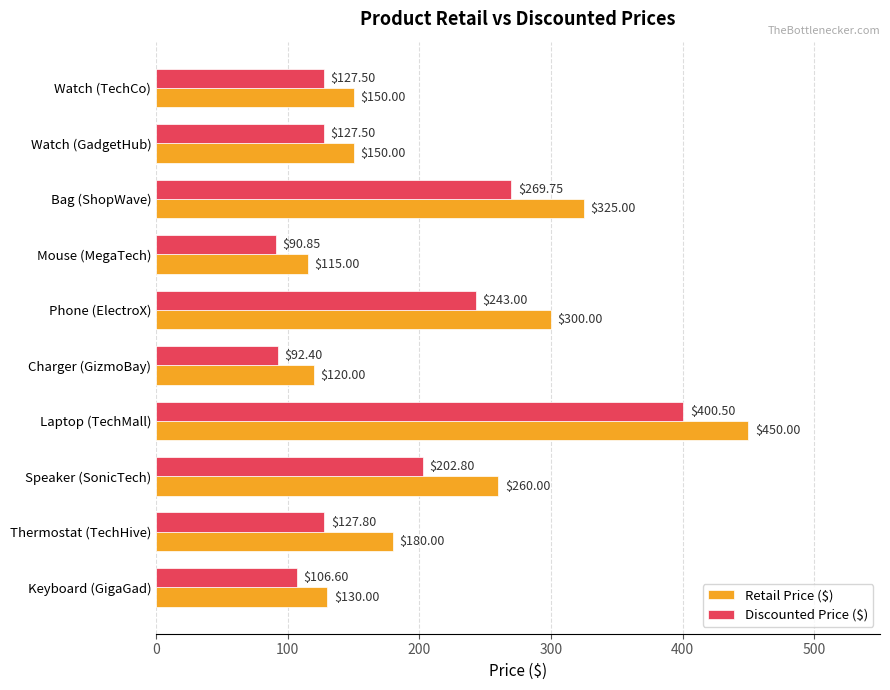

Where is Retail Price ($) nearest to the value 282?

Phone (ElectroX)